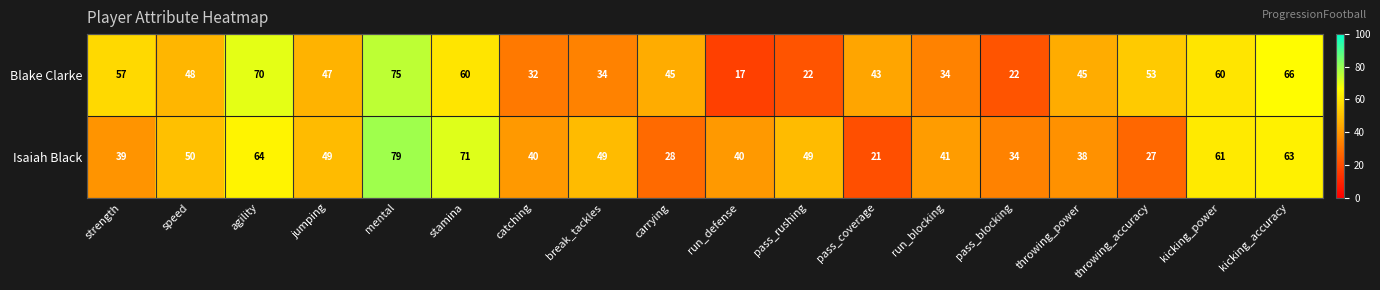

List the series in order of their peak value, highest first.

Isaiah Black, Blake Clarke